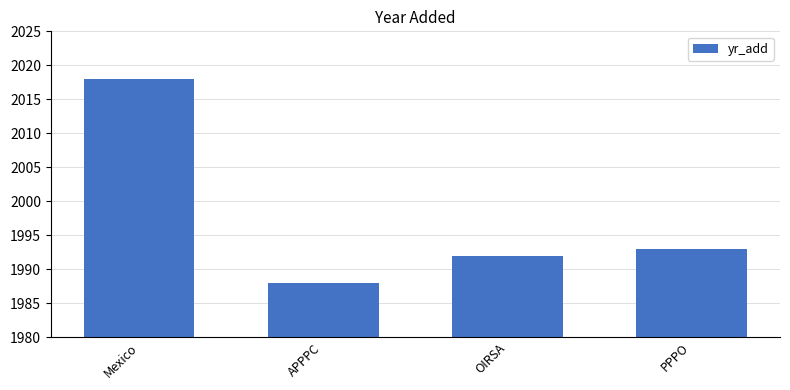

What is the label of the 4th bar from the left?

PPPO